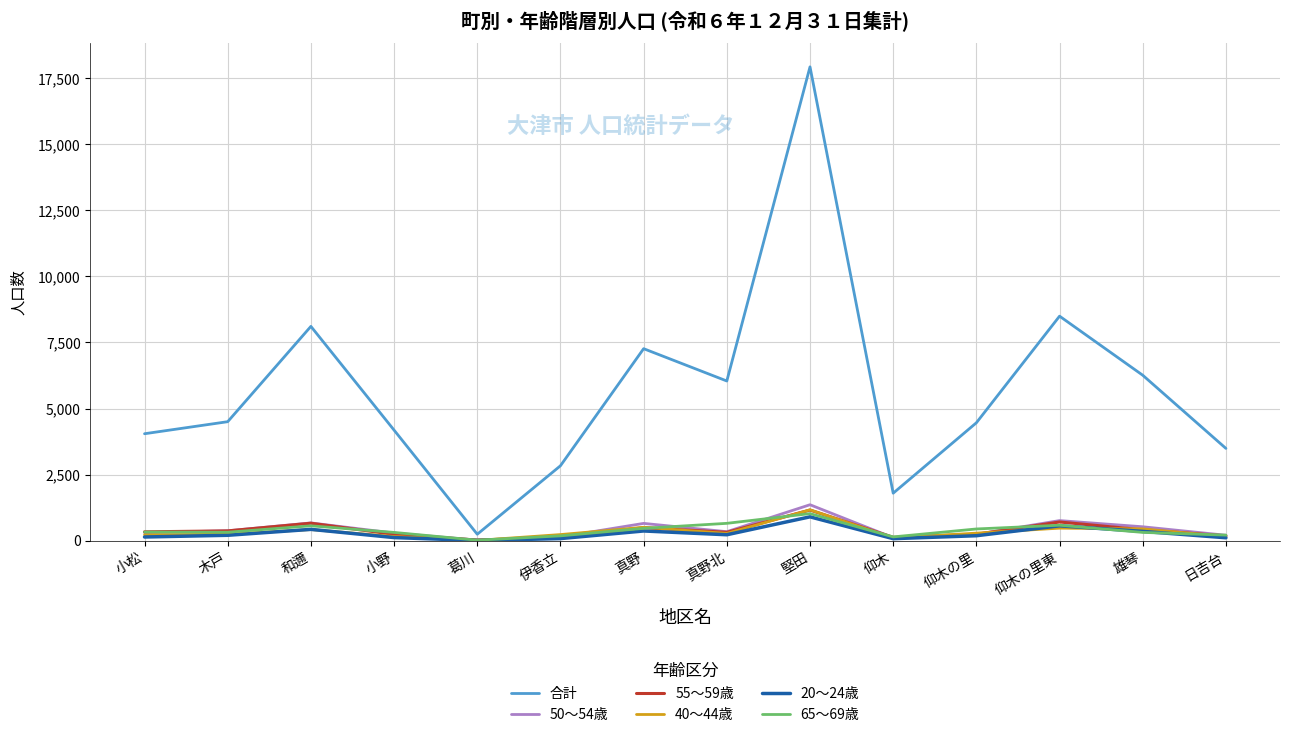

Count the number of categories in the chart.

14